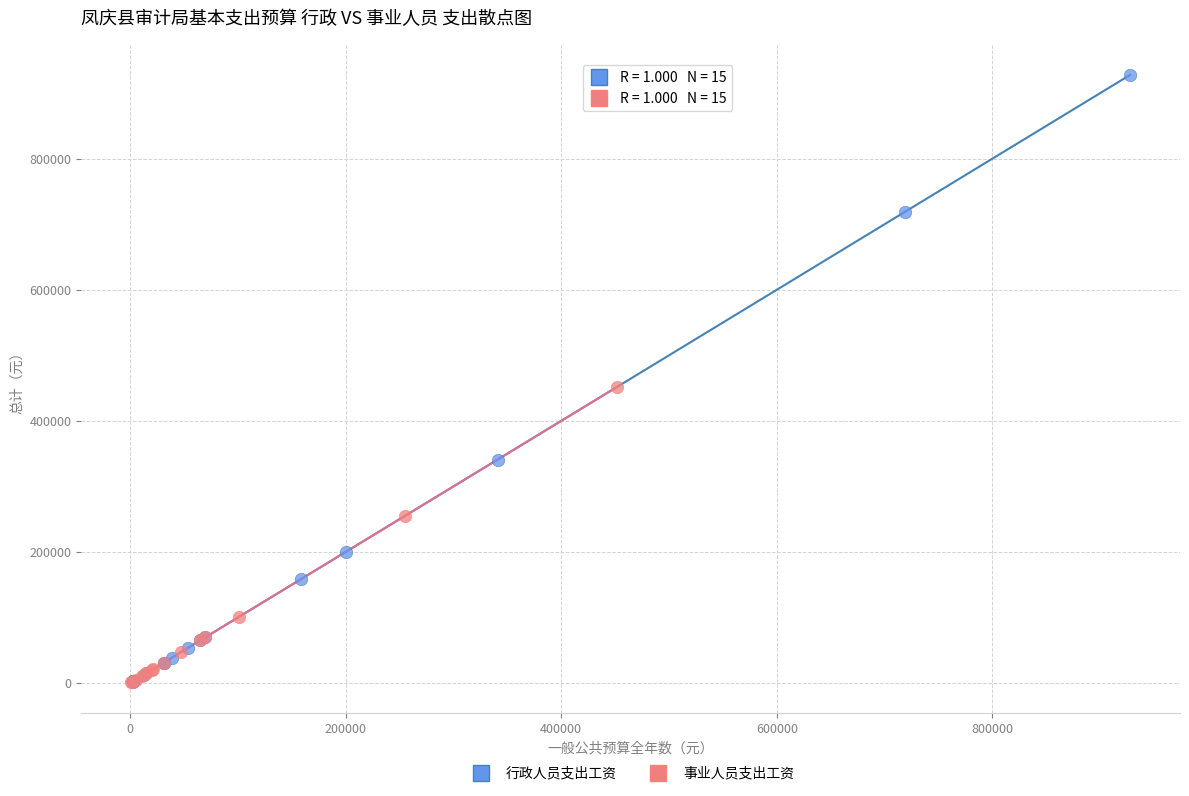

Which series has the largest Y range (max minus min)?

行政人员支出工资